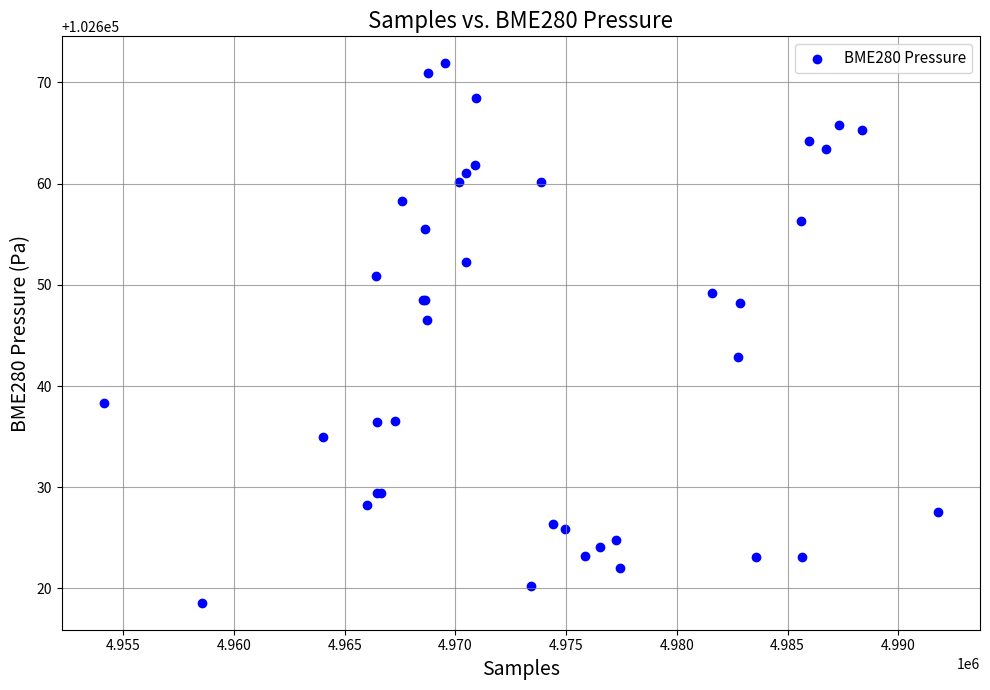

What Y value in the scatter plot is closest to 102645?

102646.5